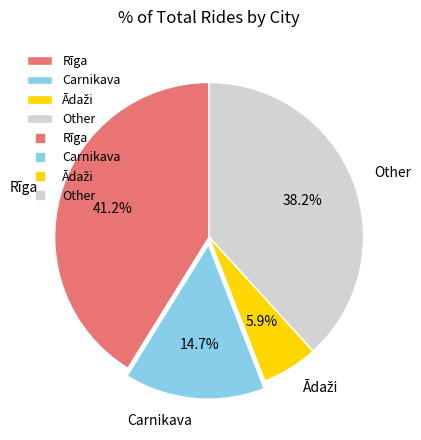

Which has a higher value, Rīga or Carnikava?

Rīga